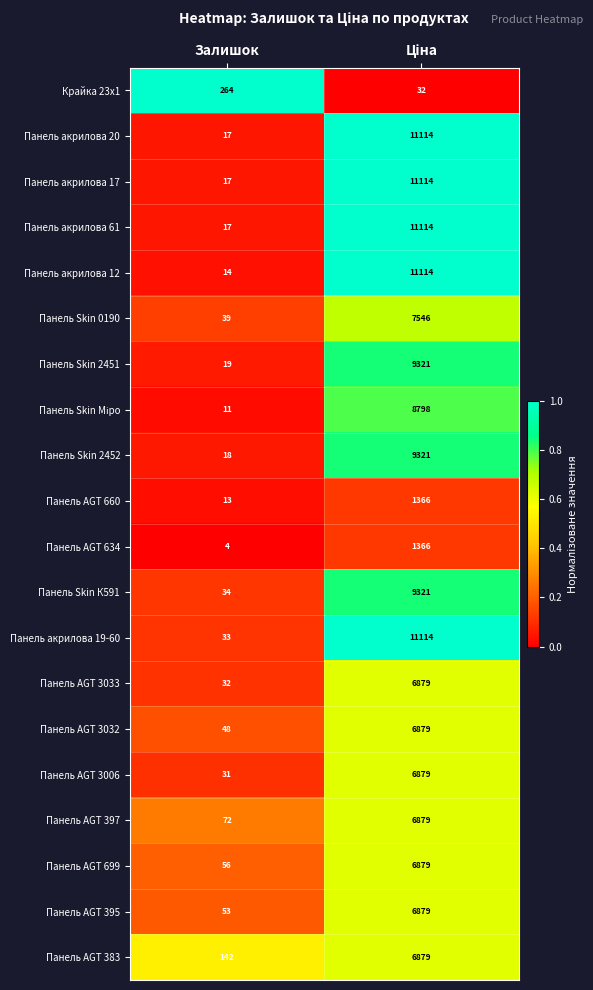

How many distinct data groups are displayed?

20